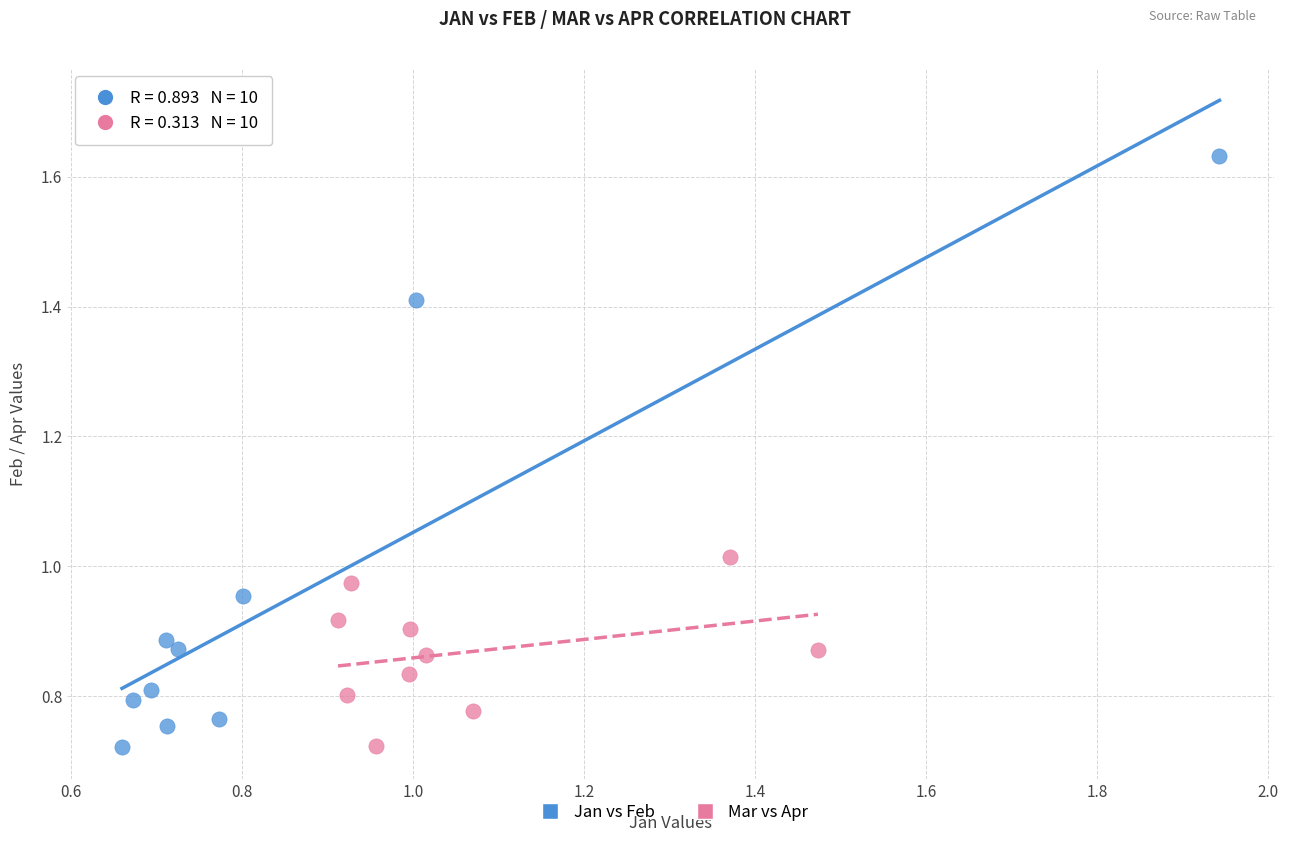

Which series contains the highest Y value?

Jan vs Feb